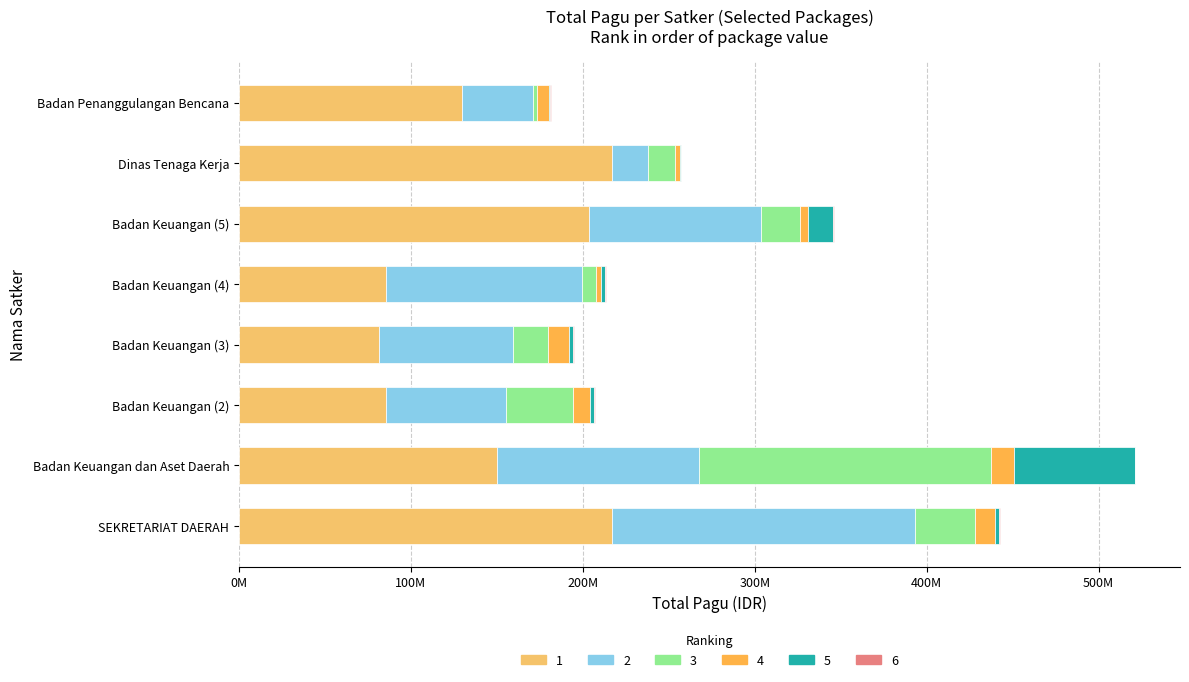

Rank the categories by 4 value from highest to lowest.

Badan Keuangan dan Aset Daerah, Badan Keuangan (3), SEKRETARIAT DAERAH, Badan Keuangan (2), Badan Penanggulangan Bencana, Badan Keuangan (5), Badan Keuangan (4), Dinas Tenaga Kerja